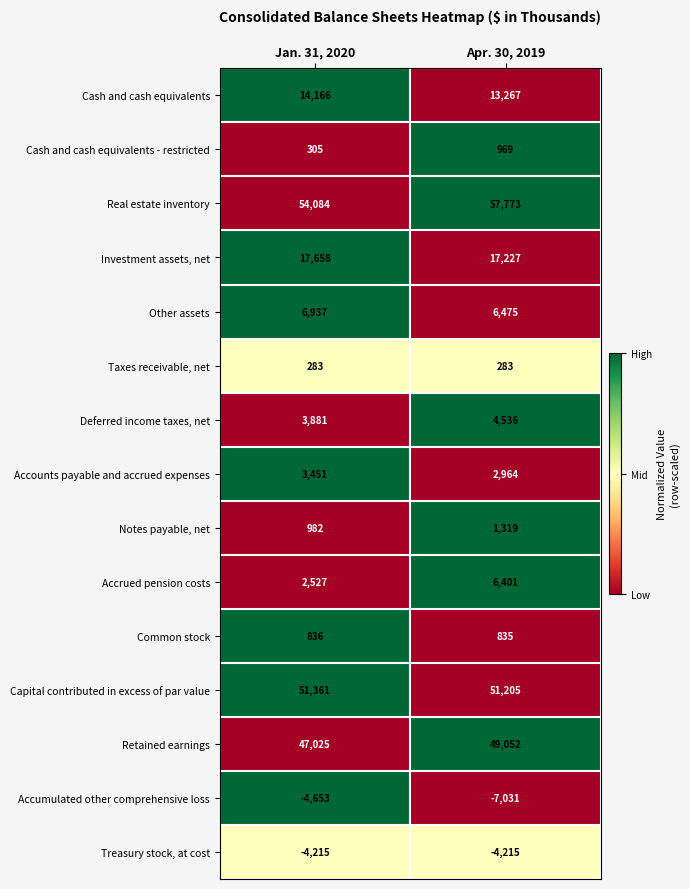

How many data points does each series have?

2